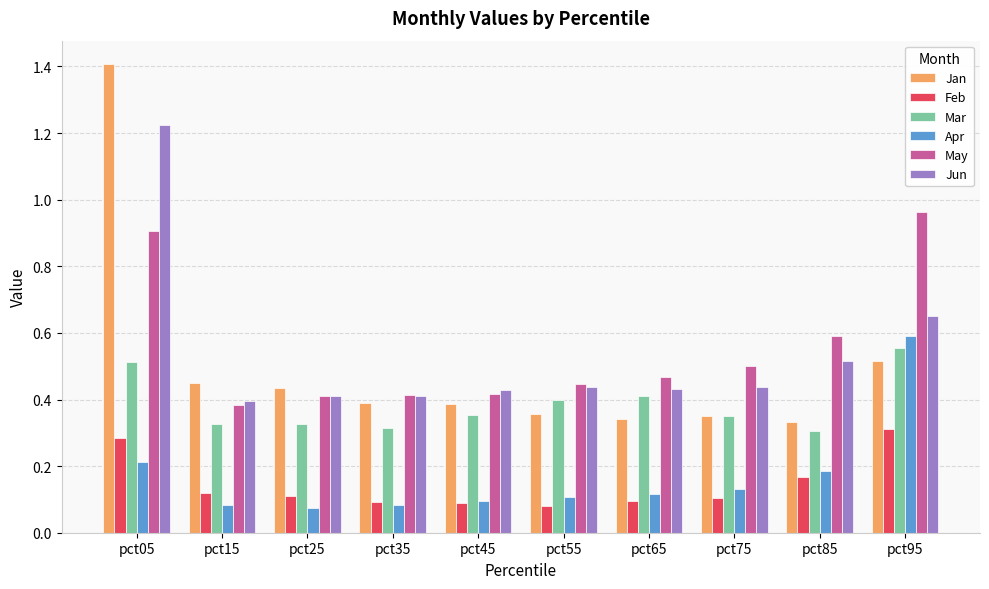

Count the Jun values in the range 0 to 1.

9